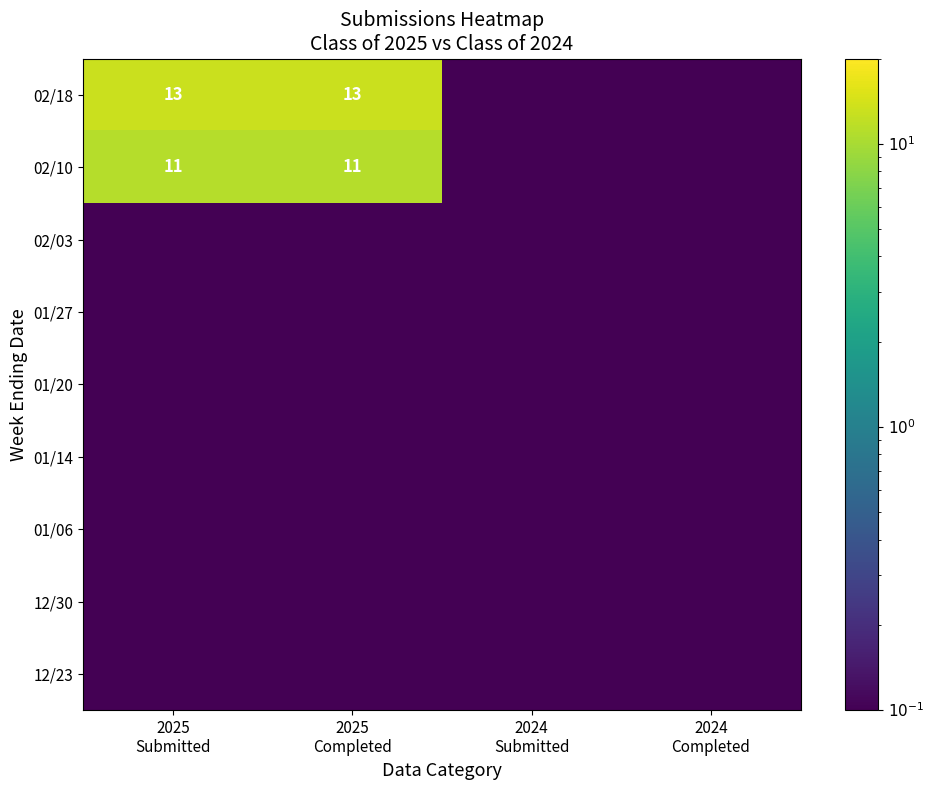

Between 2025 Completed and 2024 Submitted, which series saw the biggest shift?

02/18